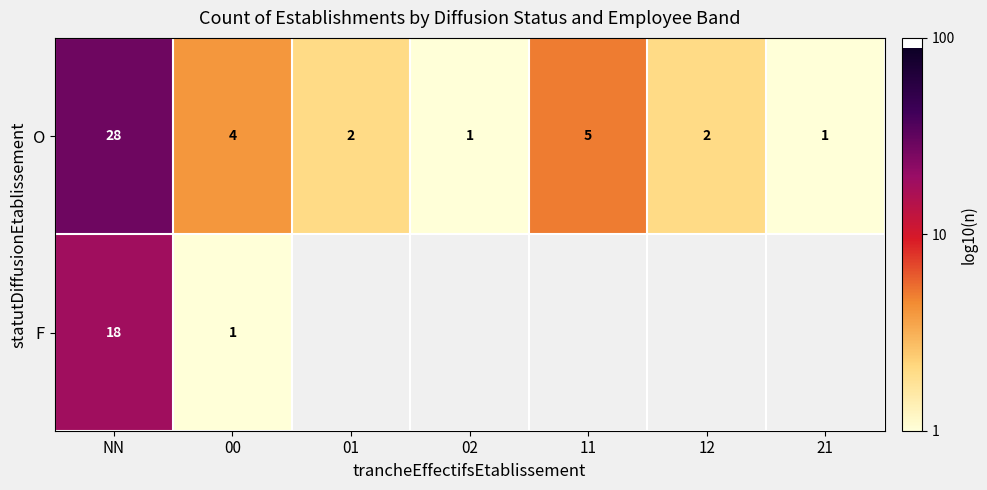

Is the value of F at 00 greater than the value of O at 01?

No